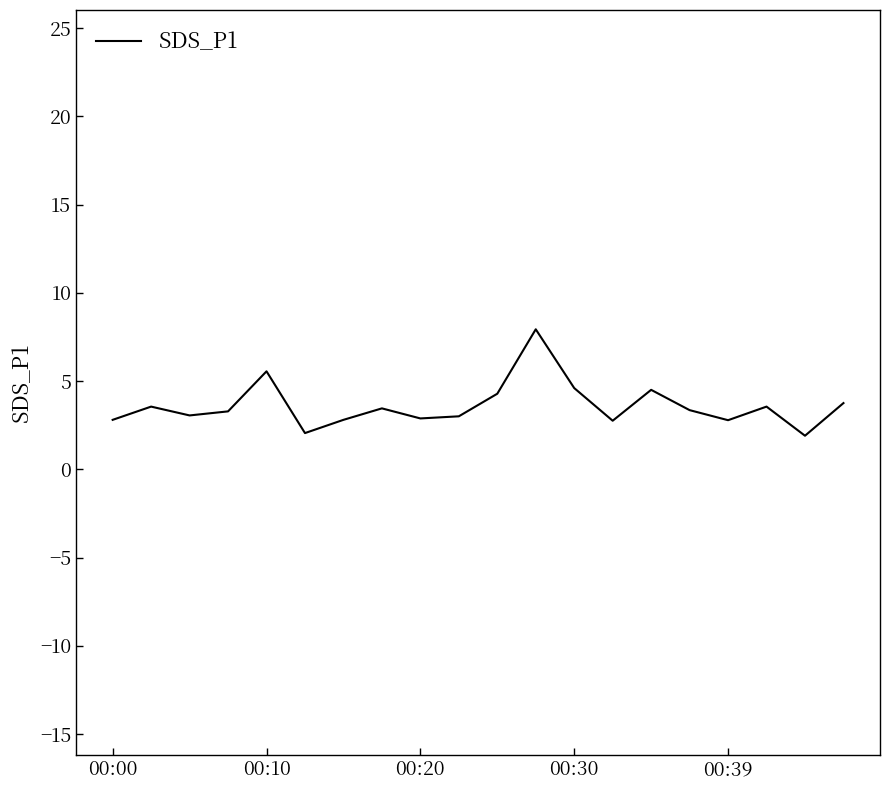

What is the difference between the maximum and minimum values?

6.0